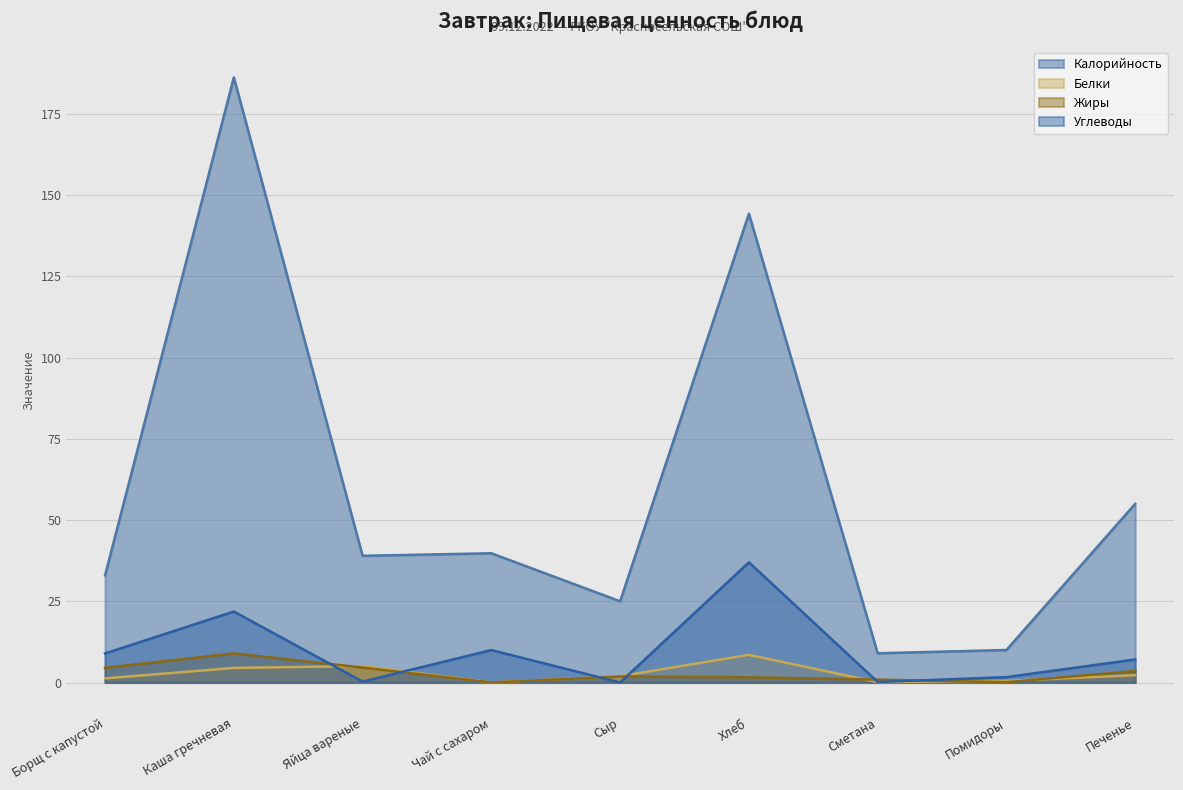

True or false: Жиры has a value of 1.9 at Сыр.

True